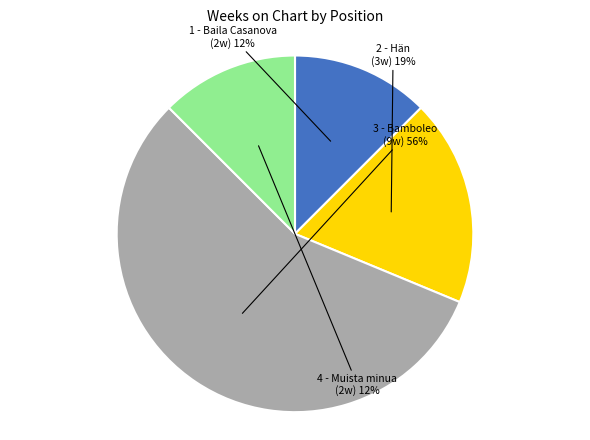

Combined, do 3 - Bamboleo and 4 - Muista minua account for over 50%?

Yes